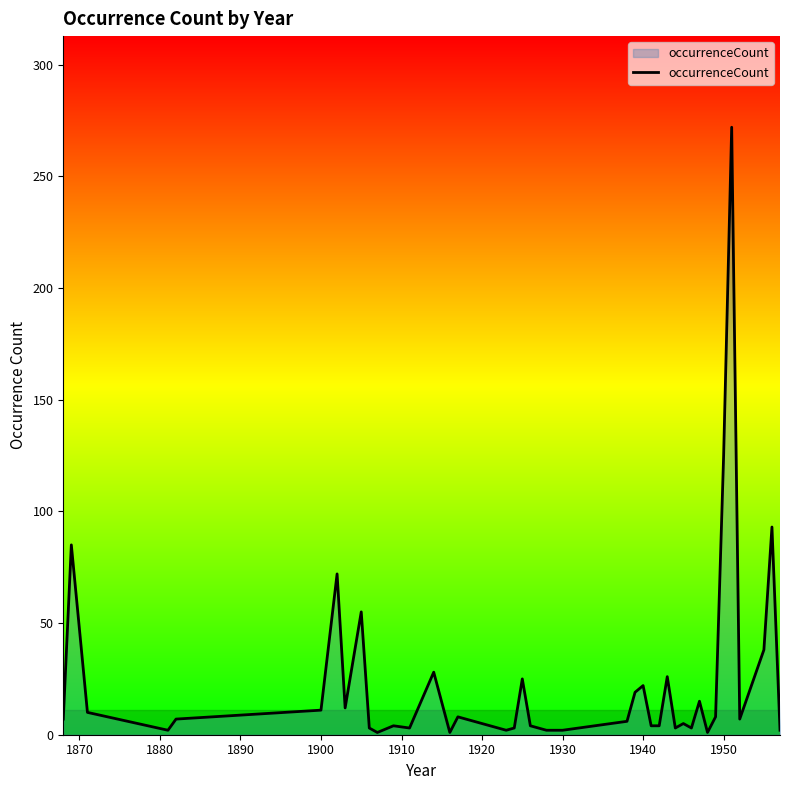

What is the greatest value displayed?

272